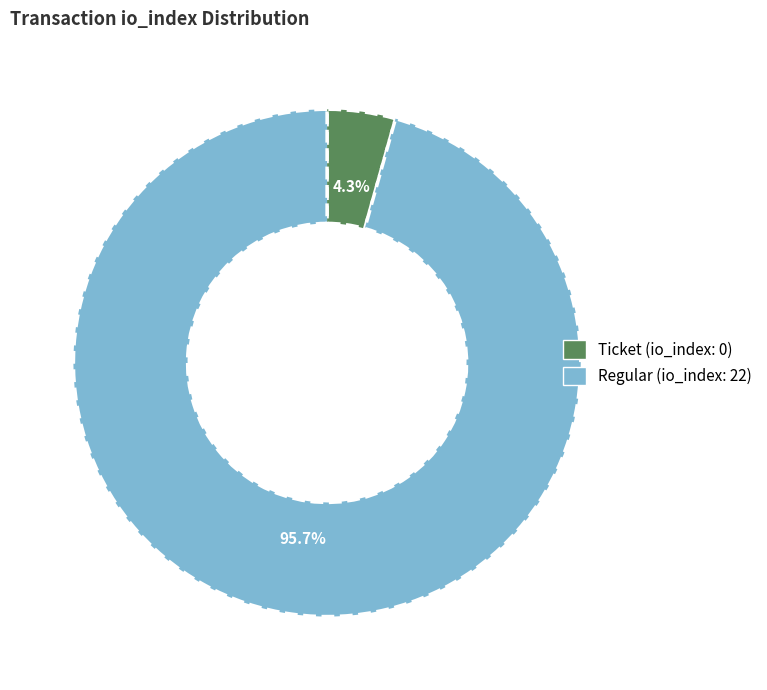

Does any single category account for the majority?

Yes